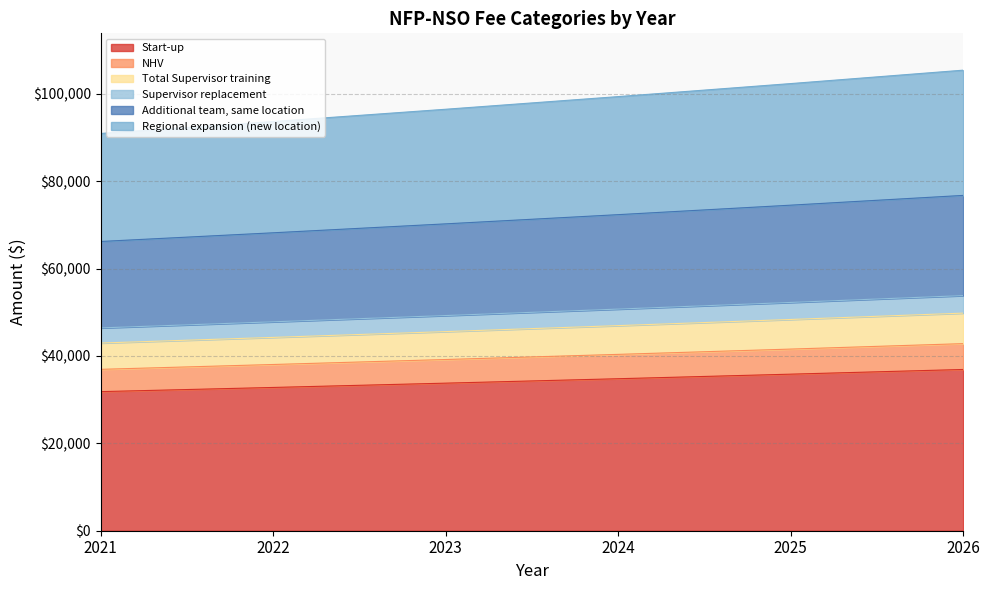

What is the lowest value of the Start-up series?

31836.0